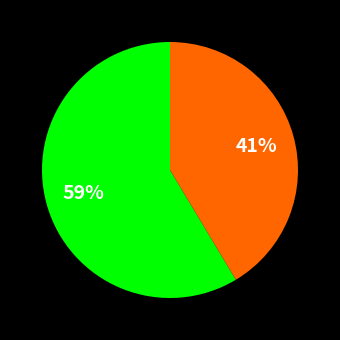

Is there any slice that represents more than half of the pie?

Yes